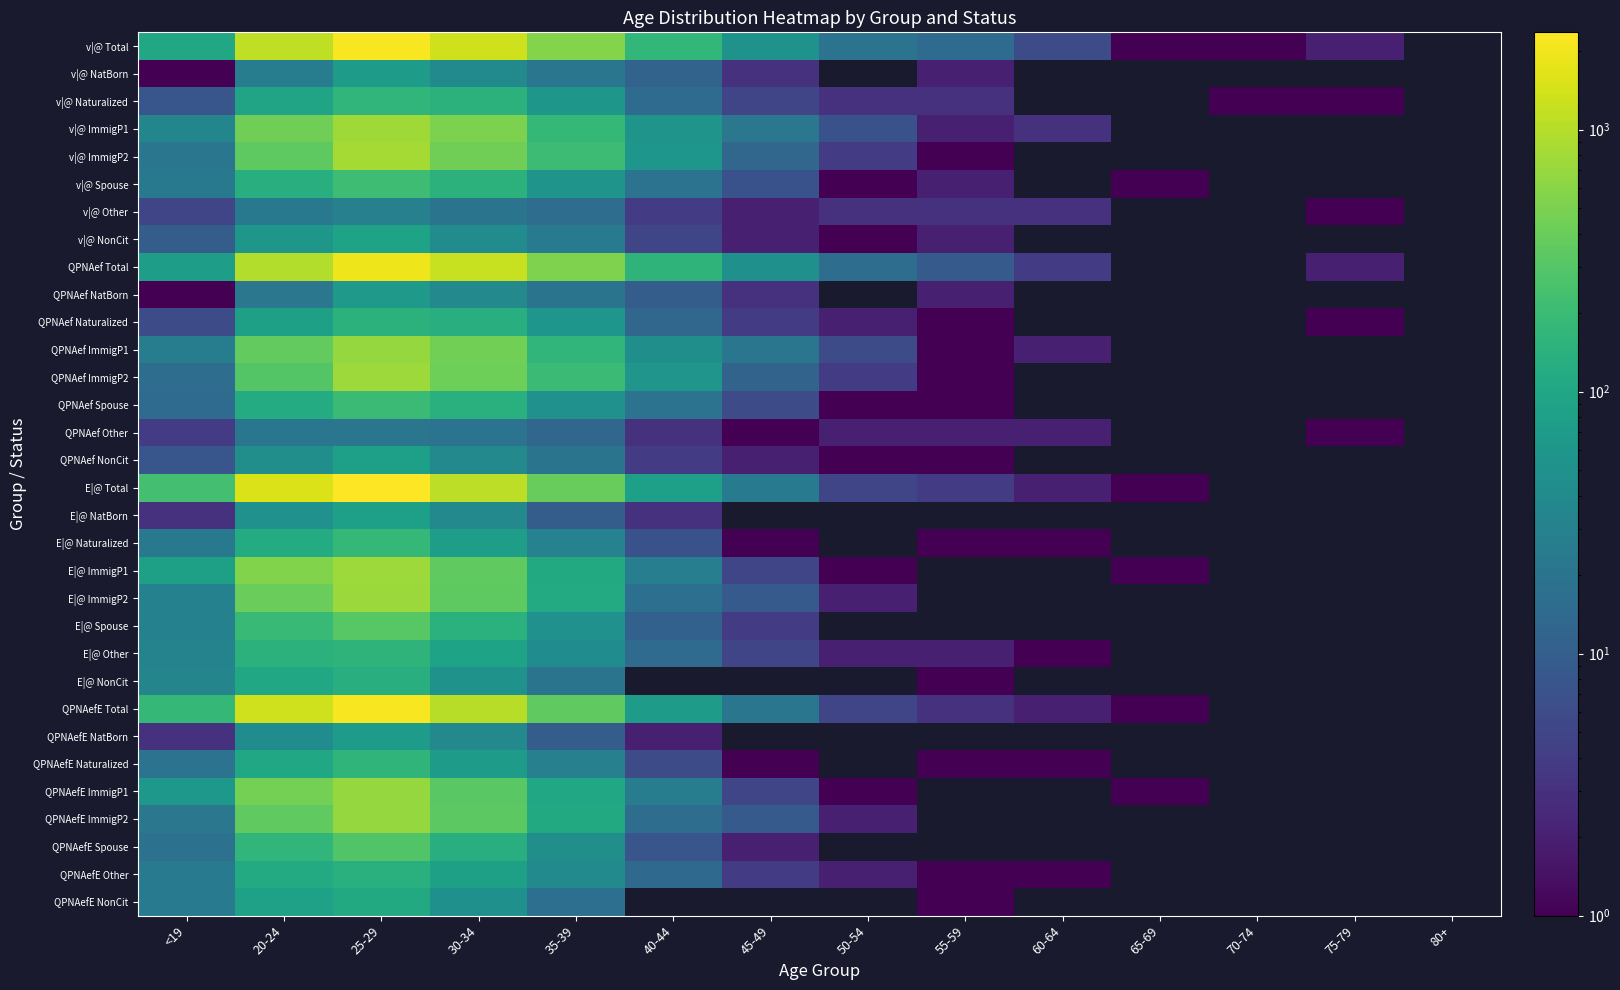

What is the spread (max minus min) of values at 35-39?

544